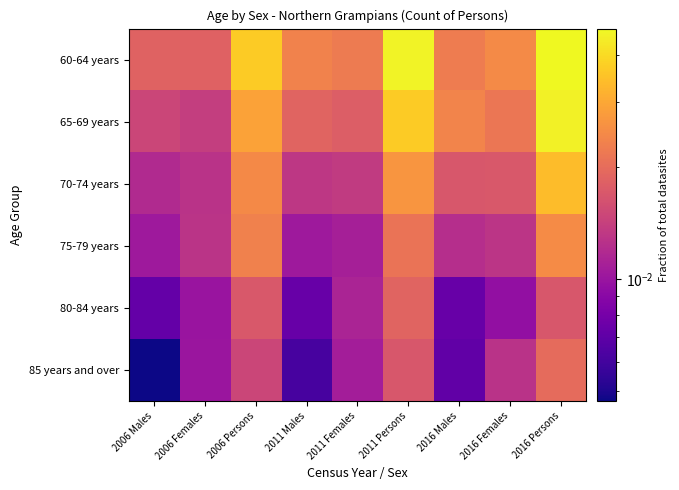

Reading left to right, list all the values displayed in this chart.

60-64 years: 2006 Males=0.0	2006 Females=0.0	2006 Persons=0.0	2011 Males=0.0	2011 Females=0.0	2011 Persons=0.0	2016 Males=0.0	2016 Females=0.0	2016 Persons=0.0
65-69 years: 2006 Males=0.0	2006 Females=0.0	2006 Persons=0.0	2011 Males=0.0	2011 Females=0.0	2011 Persons=0.0	2016 Males=0.0	2016 Females=0.0	2016 Persons=0.0
70-74 years: 2006 Males=0.0	2006 Females=0.0	2006 Persons=0.0	2011 Males=0.0	2011 Females=0.0	2011 Persons=0.0	2016 Males=0.0	2016 Females=0.0	2016 Persons=0.0
75-79 years: 2006 Males=0.0	2006 Females=0.0	2006 Persons=0.0	2011 Males=0.0	2011 Females=0.0	2011 Persons=0.0	2016 Males=0.0	2016 Females=0.0	2016 Persons=0.0
80-84 years: 2006 Males=0.0	2006 Females=0.0	2006 Persons=0.0	2011 Males=0.0	2011 Females=0.0	2011 Persons=0.0	2016 Males=0.0	2016 Females=0.0	2016 Persons=0.0
85 years and over: 2006 Males=0.0	2006 Females=0.0	2006 Persons=0.0	2011 Males=0.0	2011 Females=0.0	2011 Persons=0.0	2016 Males=0.0	2016 Females=0.0	2016 Persons=0.0